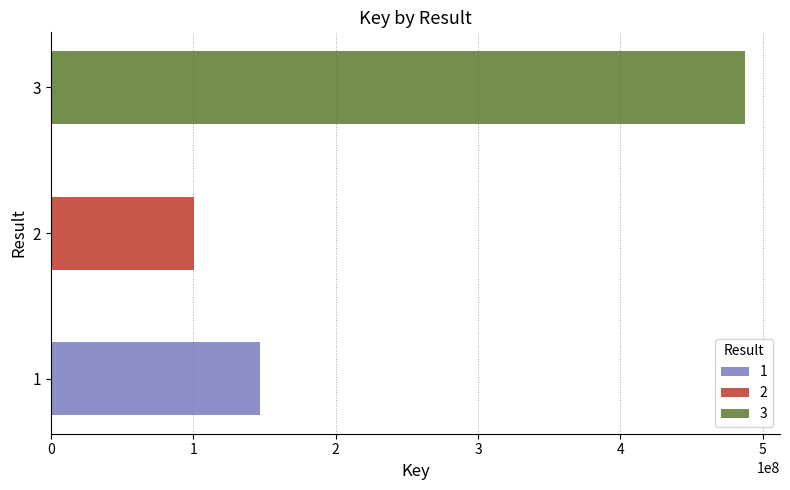

Reading right to left, what are all the values shown in this chart?

487662981	100619707	146662341